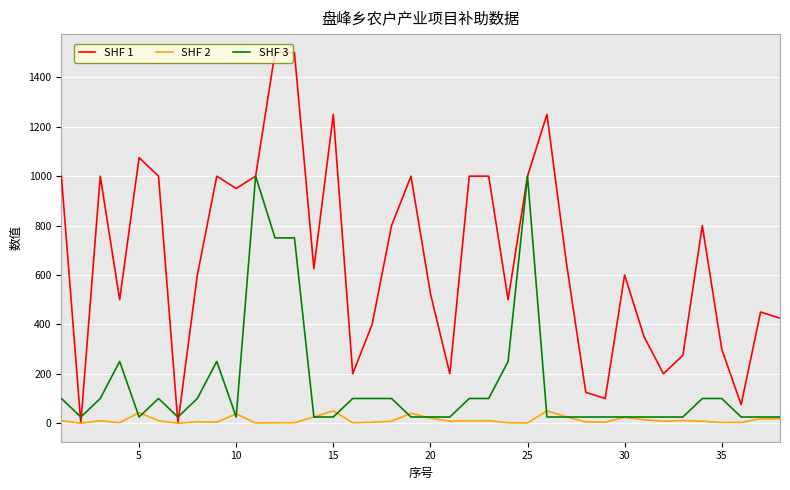

Which series has the widest spread of values?

SHF 1